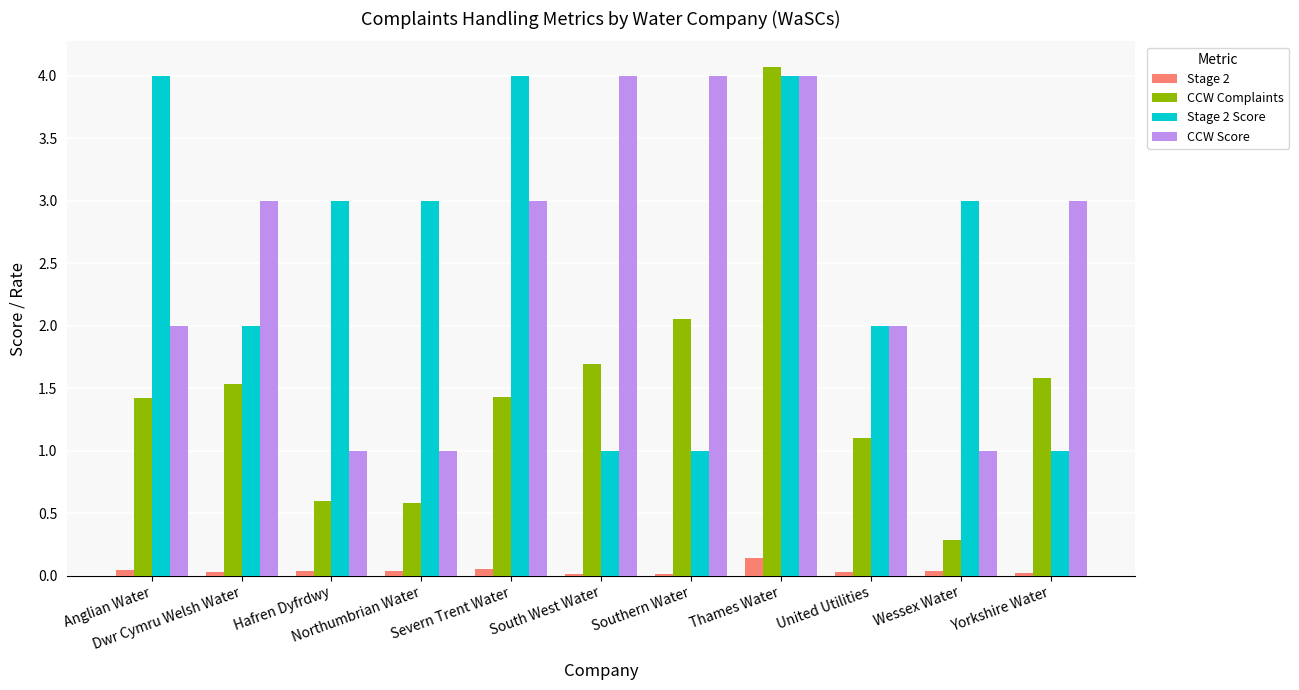

Which series changed the most between Severn Trent Water and Yorkshire Water?

Stage 2 Score